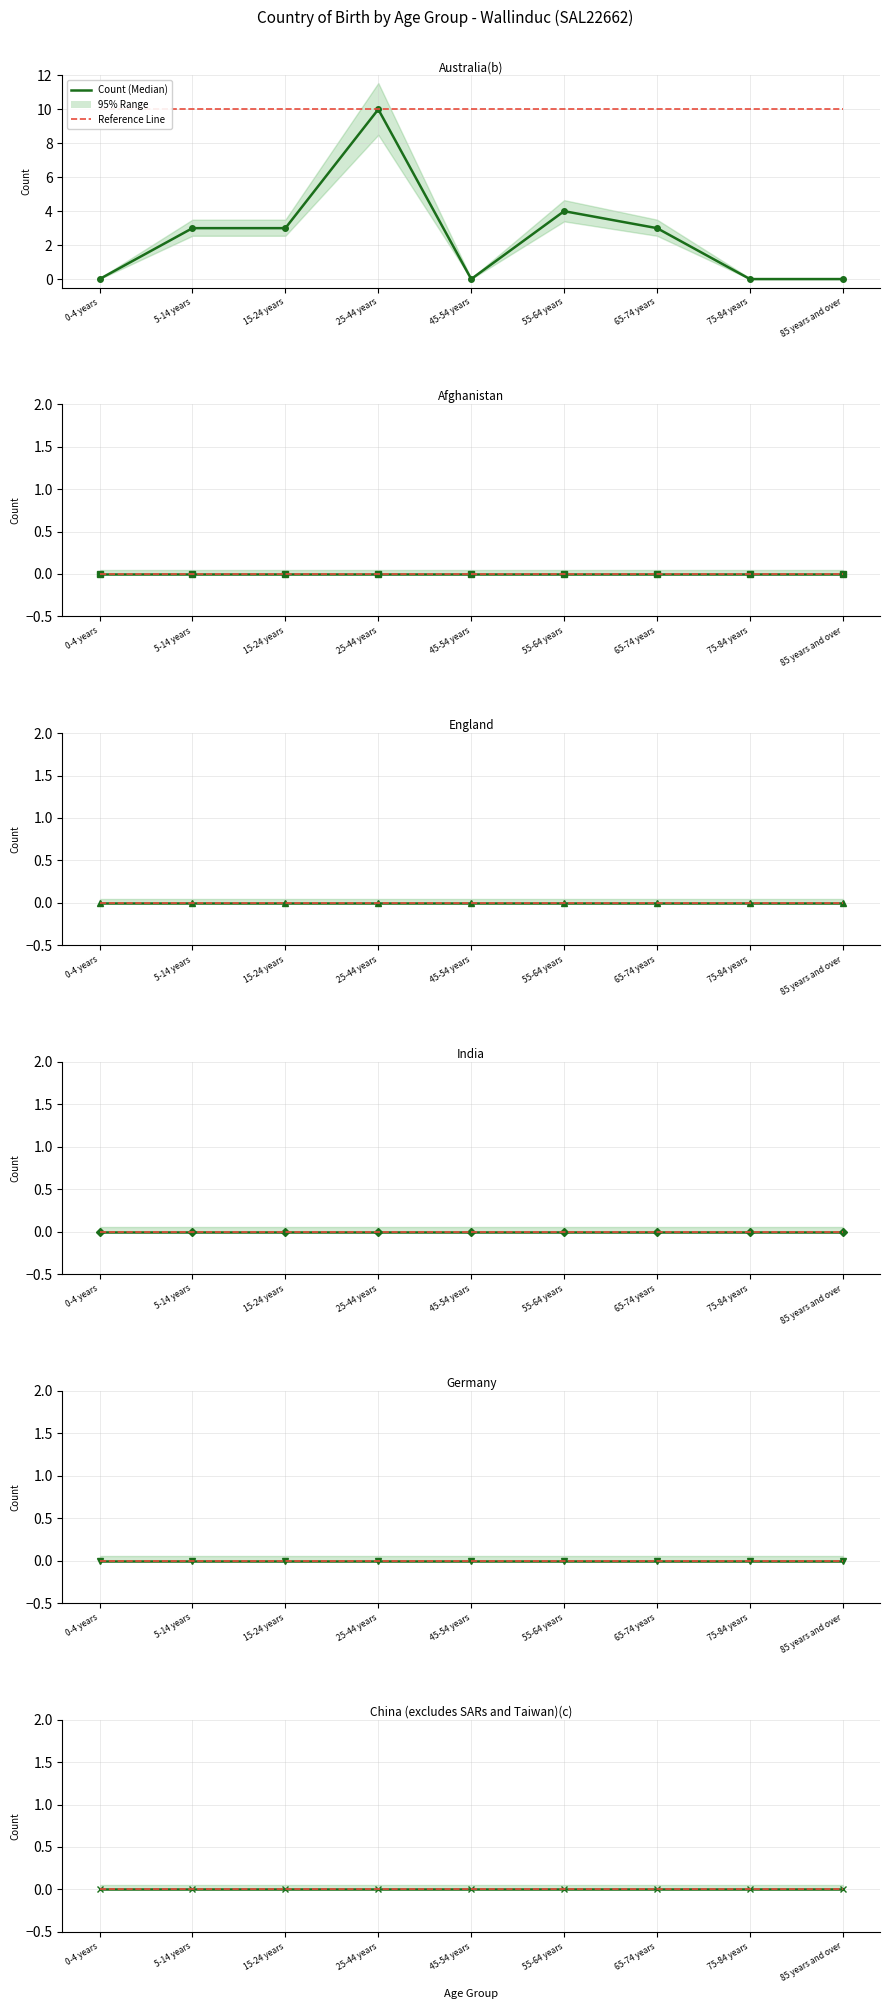

What is the label of the 2nd point from the right?

75-84 years